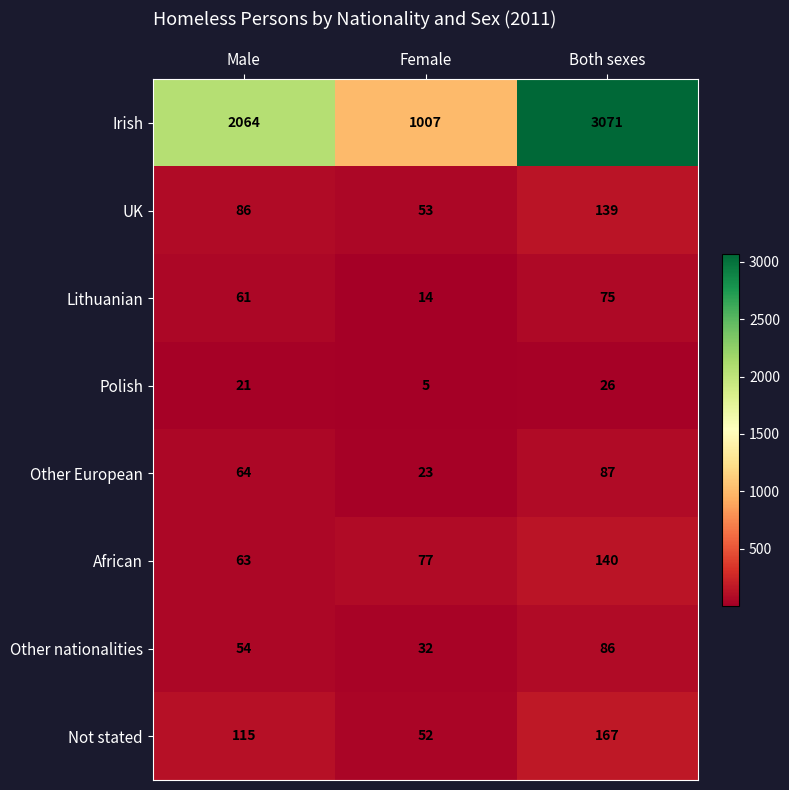

Reading right to left, list all the values displayed in this chart.

Irish: Both sexes=3071	Female=1007	Male=2064
UK: Both sexes=139	Female=53	Male=86
Lithuanian: Both sexes=75	Female=14	Male=61
Polish: Both sexes=26	Female=5	Male=21
Other European: Both sexes=87	Female=23	Male=64
African: Both sexes=140	Female=77	Male=63
Other nationalities: Both sexes=86	Female=32	Male=54
Not stated: Both sexes=167	Female=52	Male=115